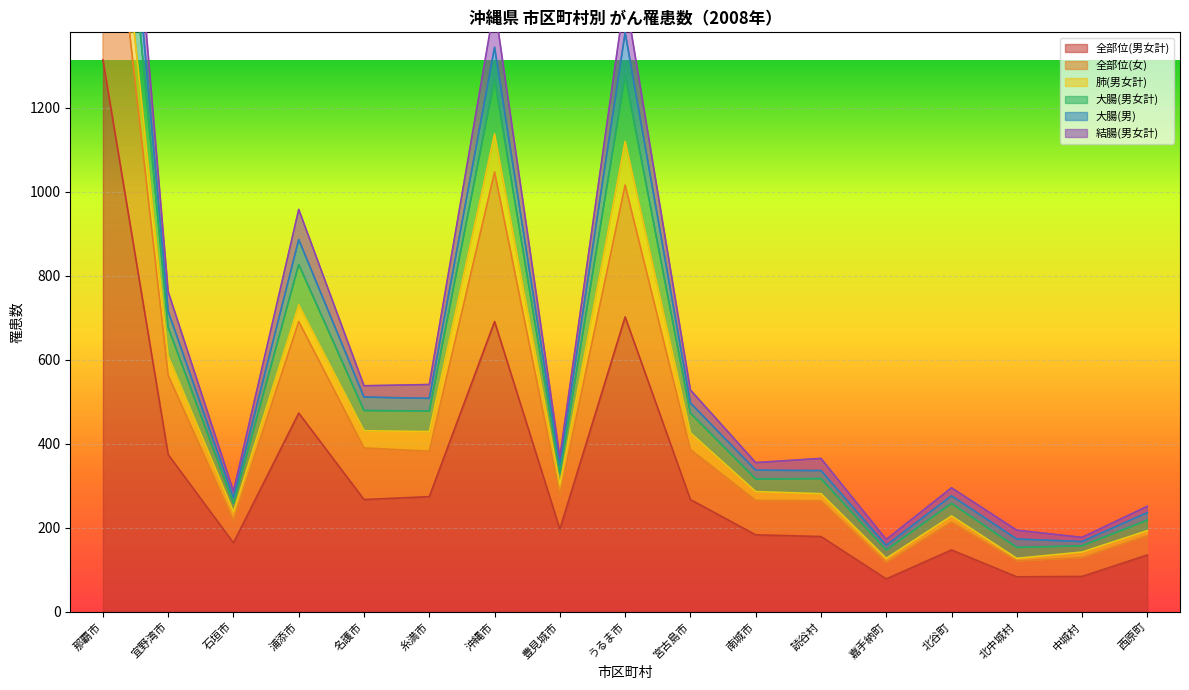

Where is the first local maximum for 全部位(男女計)?

浦添市